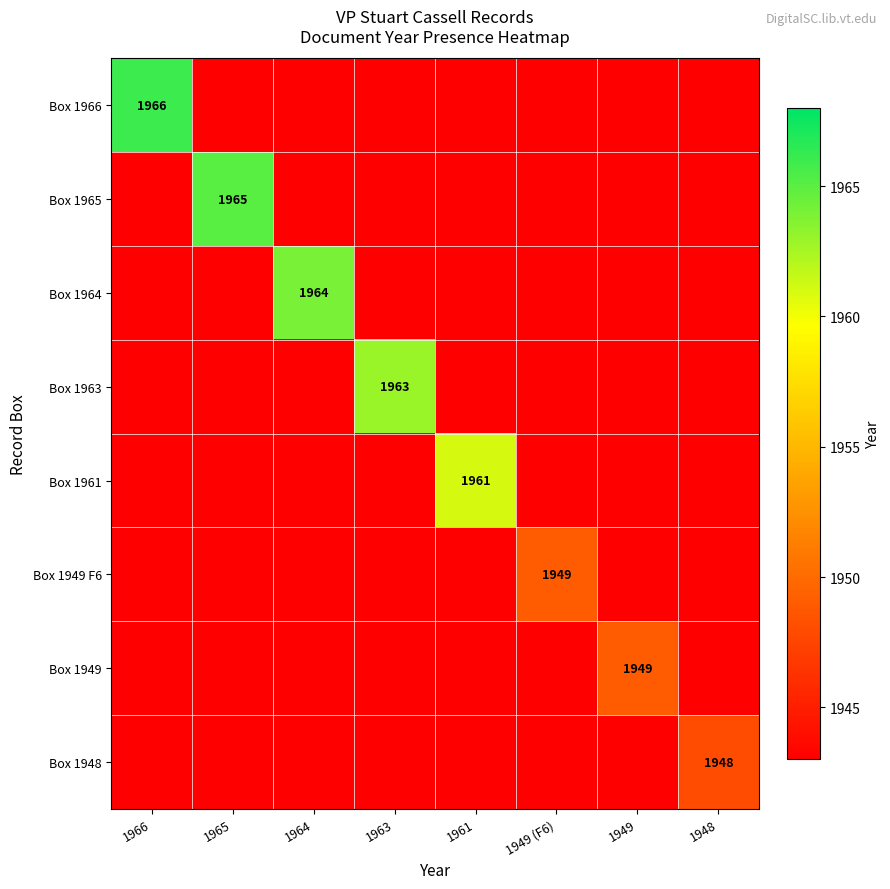

True or false: Box 1966 has a value of 1966 at 1966.

True